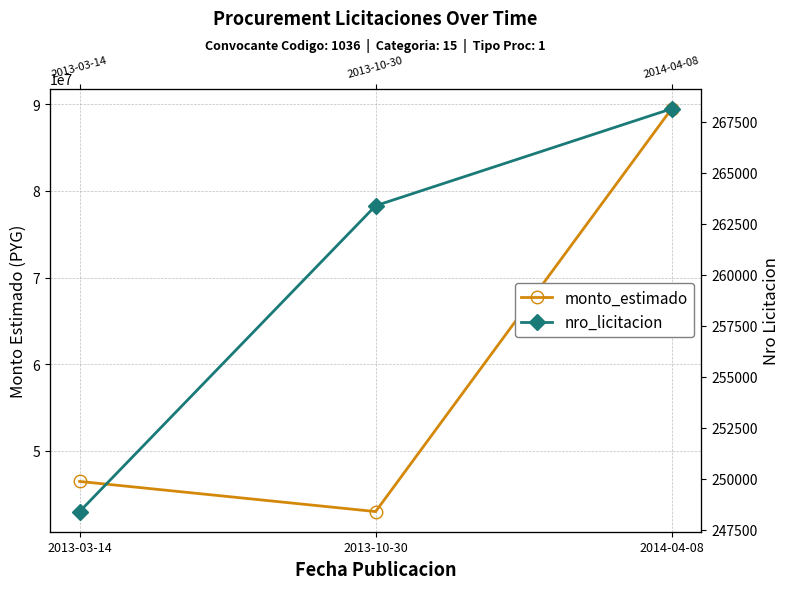

What is the difference between the nro_licitacion values at 2013-10-30 and 2013-03-14?

14986